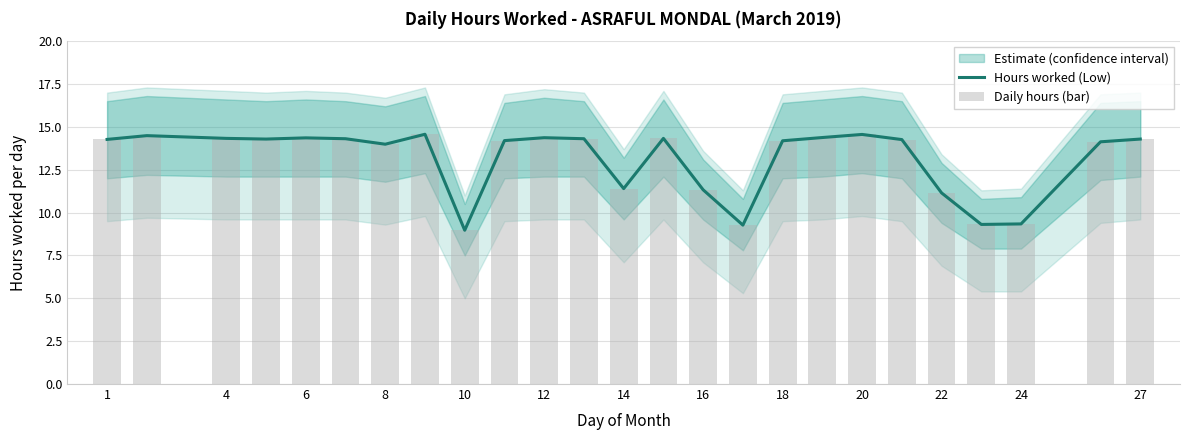

What is the label of the 25th bar from the right?

1